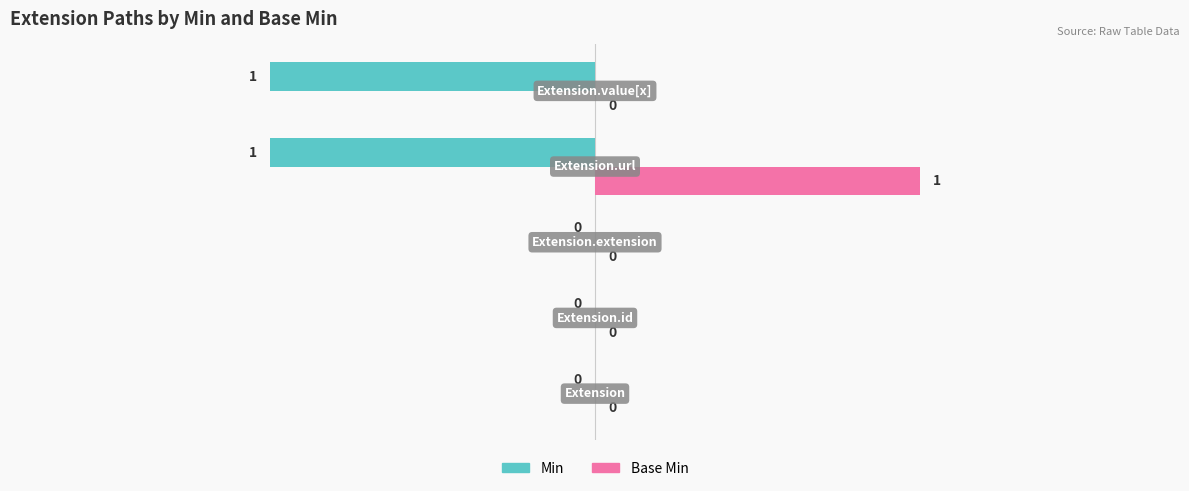

How many series are shown in this chart?

2